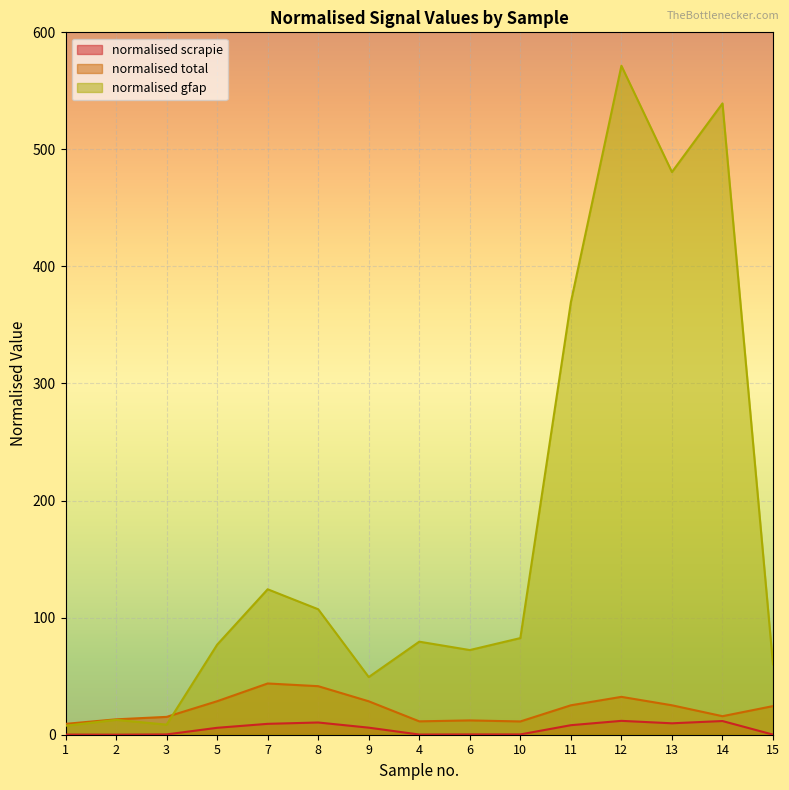

Reading left to right, extract all data points from this chart.

normalised scrapie: 0.0	-0.1	0.2	5.8	9.2	10.3	5.9	0.1	0.2	0.2	8.0	11.8	9.7	11.6	-0.0
normalised total: 9.2	13.1	15.1	28.5	43.7	41.4	28.5	11.3	12.1	11.2	25.0	32.3	25.1	15.7	24.4
normalised gfap: 7.6	12.6	8.5	76.8	124.2	107.1	49.2	79.4	72.2	82.5	369.4	571.4	480.6	539.3	60.0